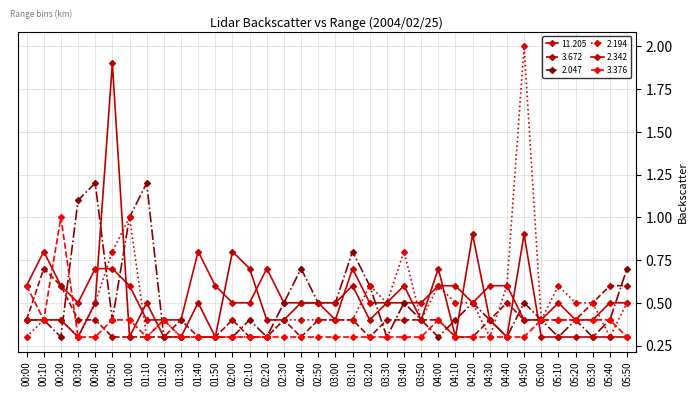

How many times do 2.194 and 3.376 cross each other?

2